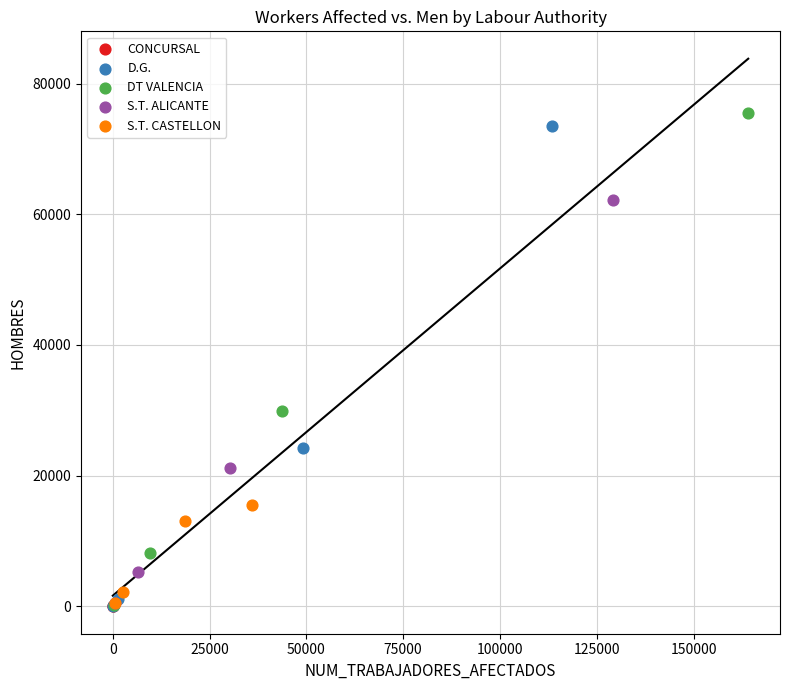

Which series has the largest Y range (max minus min)?

DT VALENCIA